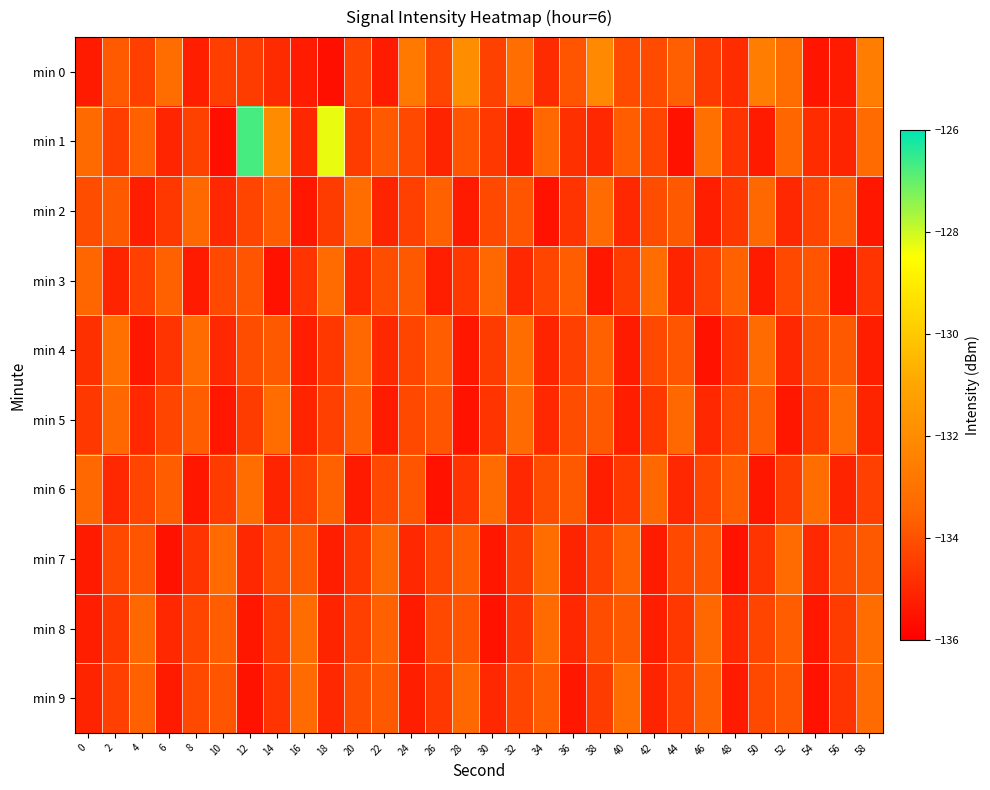

Which series has the largest total across all categories?

min 1